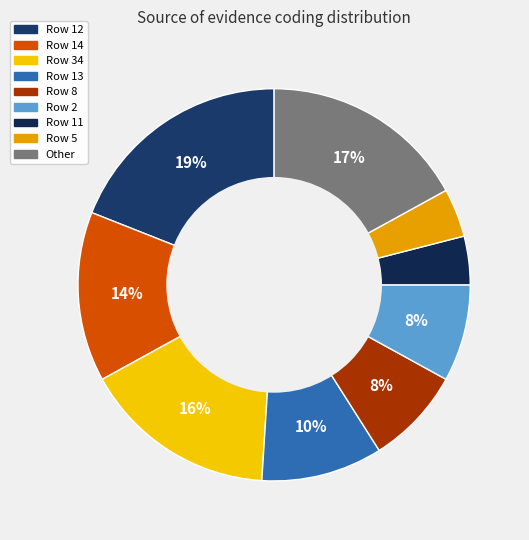

How many slices are in this pie chart?

9